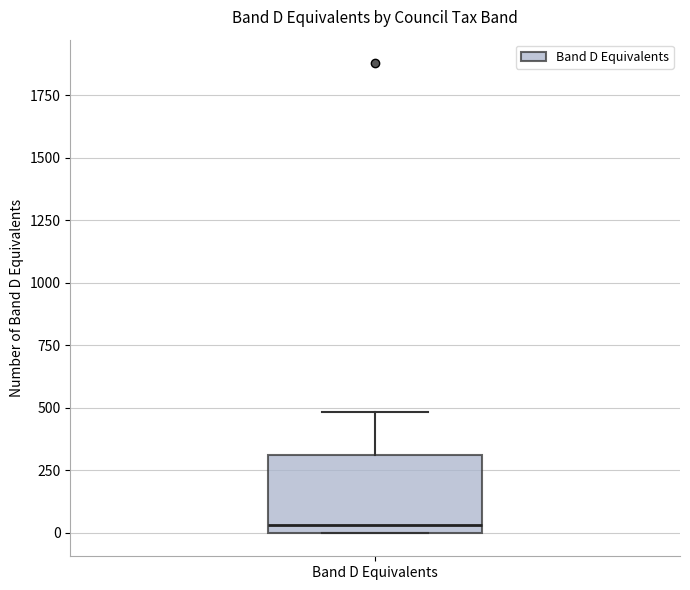

Where is the upper edge of the box for Band D Equivalents on the y-axis? The values are not printed on the chart, so give them approximately, as read against the axis.

300